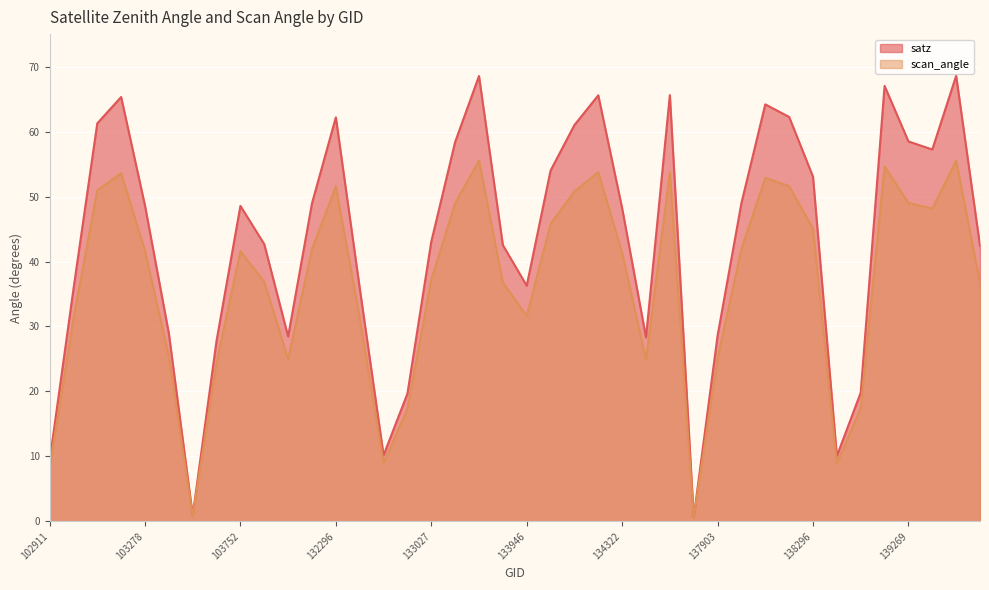

Count the number of categories in the chart.

40